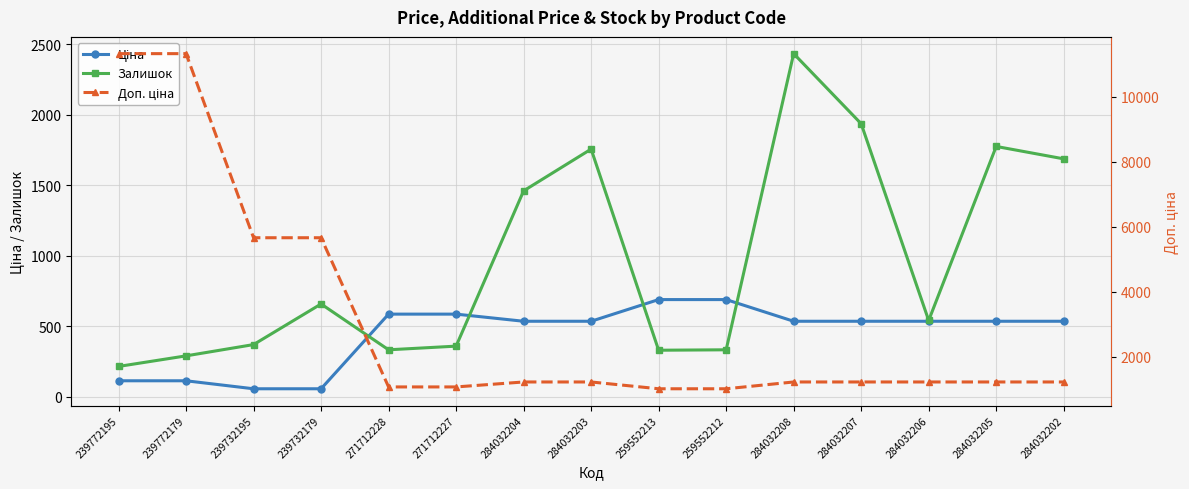

What is the value of the Доп. ціна point at the 11th from the left?

1227.2